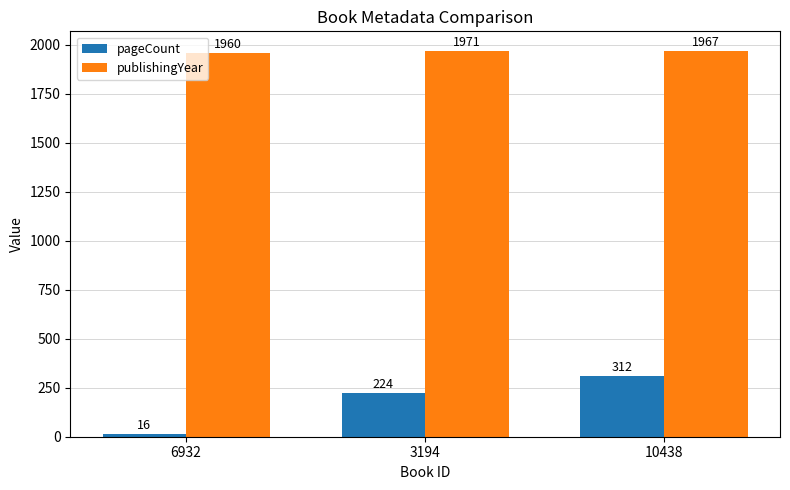

What is the sum of all publishingYear values?

5898